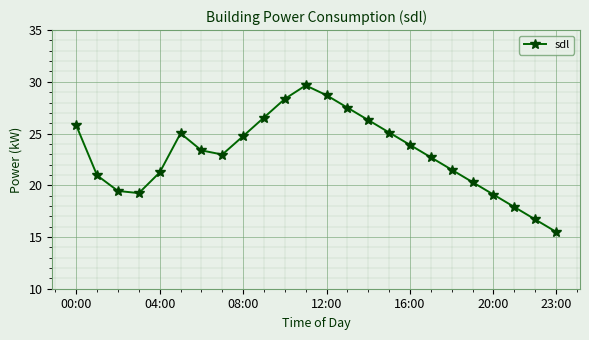

What is the smallest value displayed?

15.5